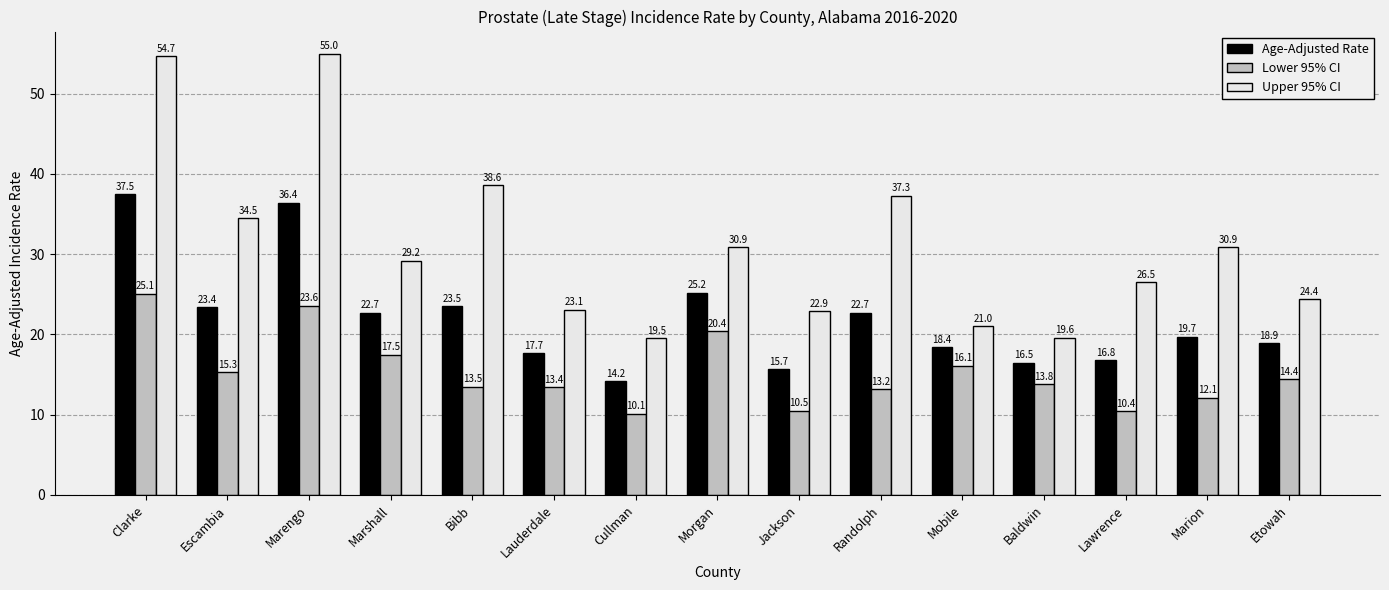

Which category has the highest value across all series?

Marengo